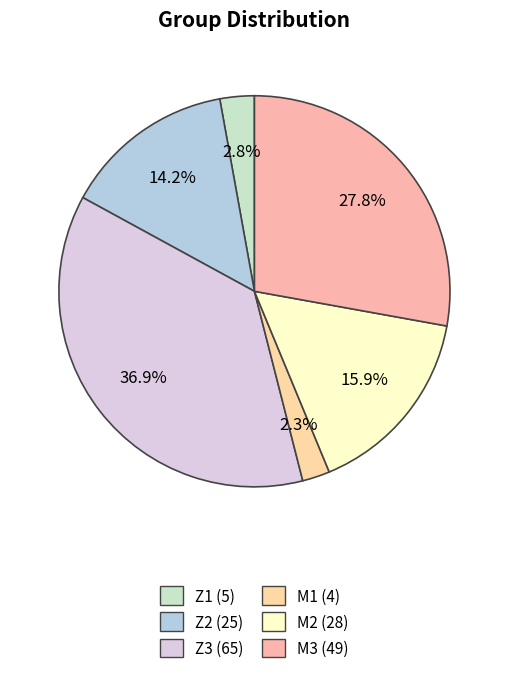

Is it true that Z1 is 12% of the pie?

False